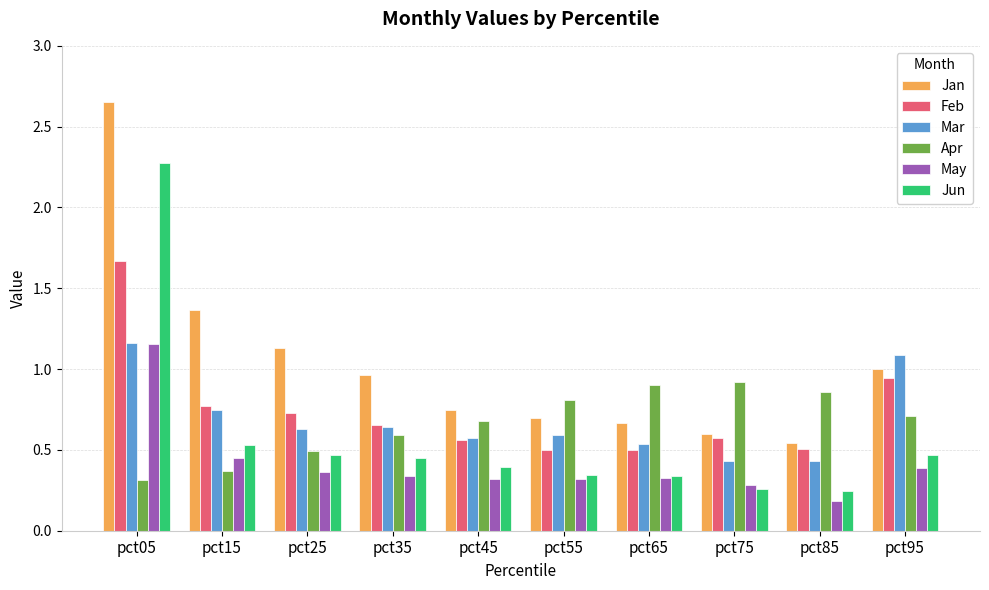

Is it true that Jan equals 0.4 at pct55?

False